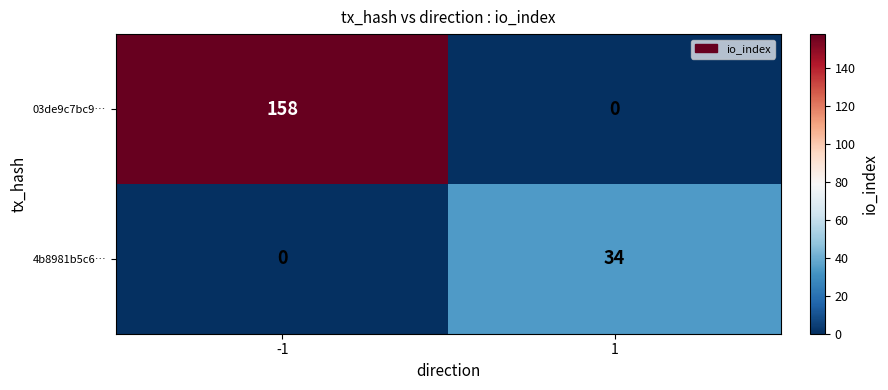

At which category is the sum across all series the highest?

-1